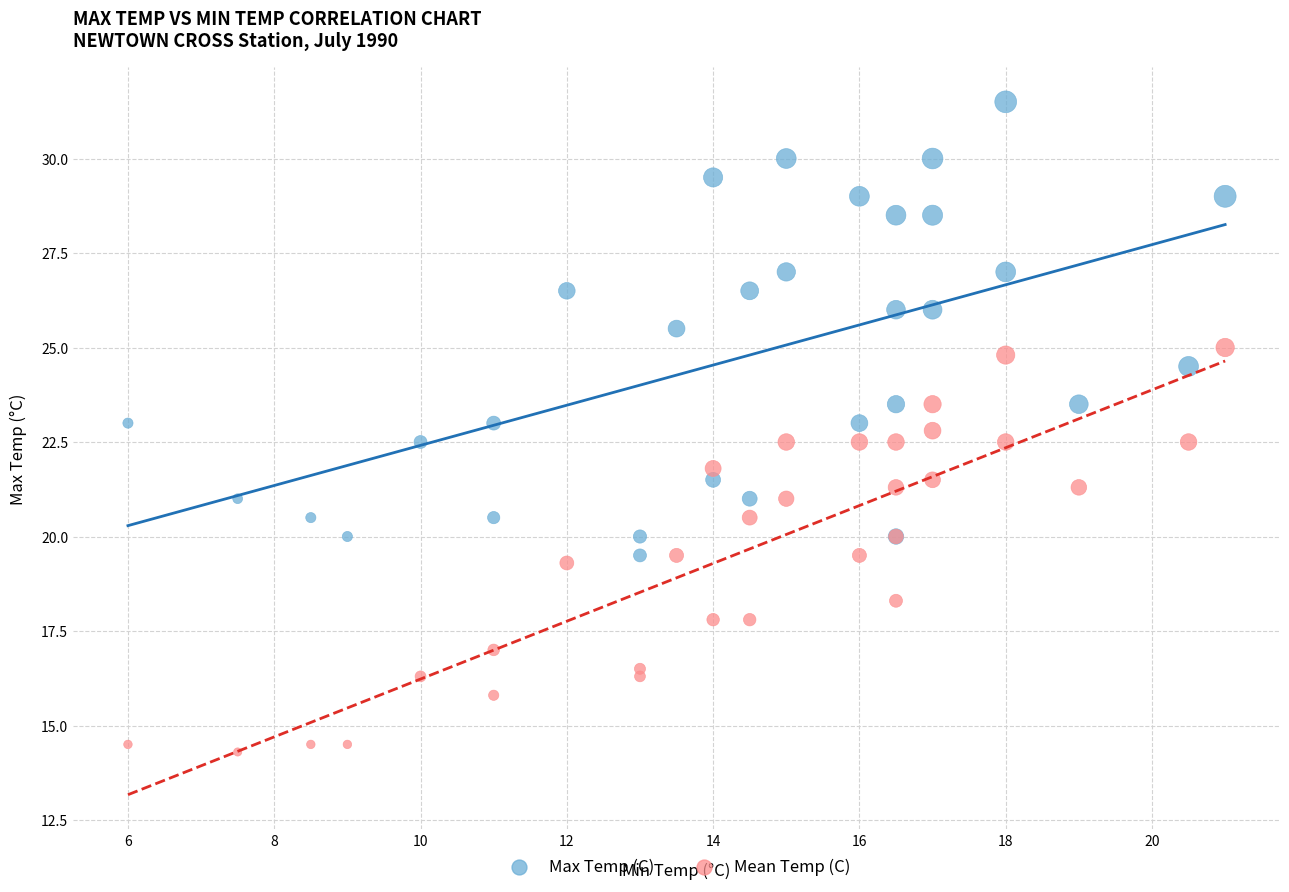

What is the X range (max minus min) for the scatter plot?

15.0